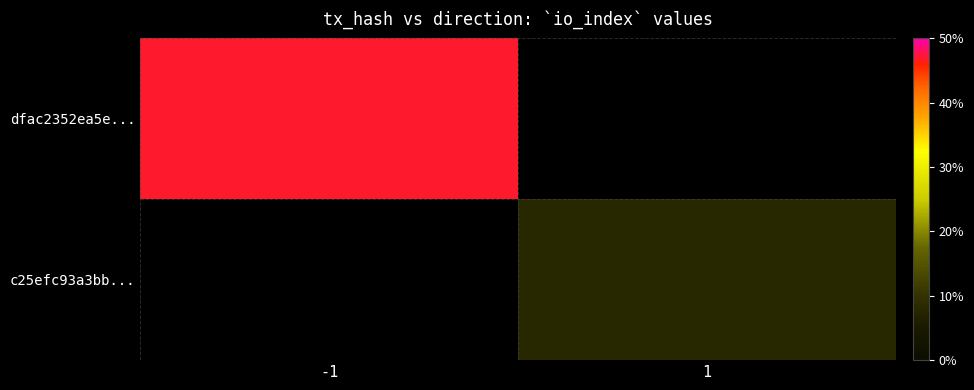

What is the total value across all series at -1?

47